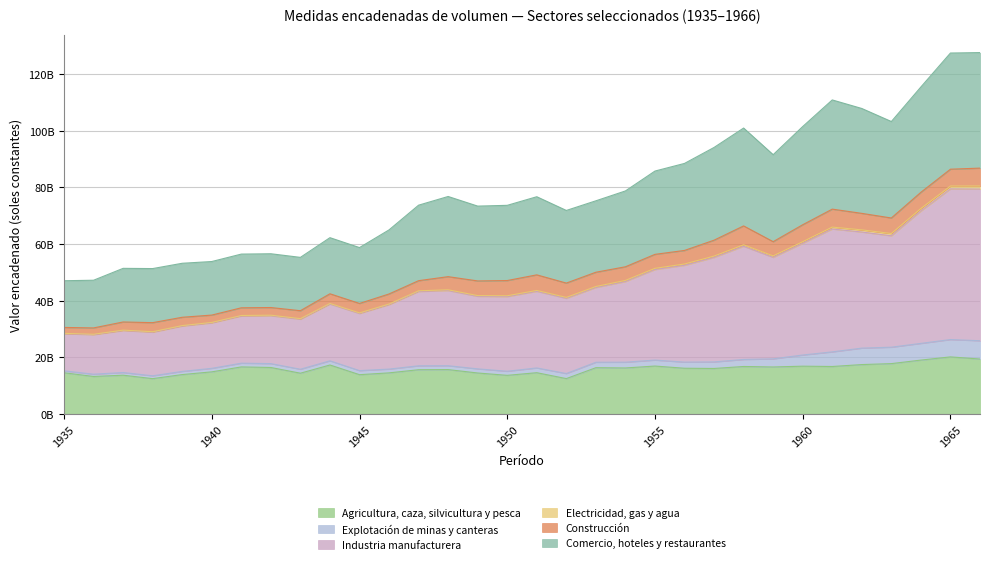

True or false: Agricultura, caza, silvicultura y pesca and Industria manufacturera intersect in this chart.

False